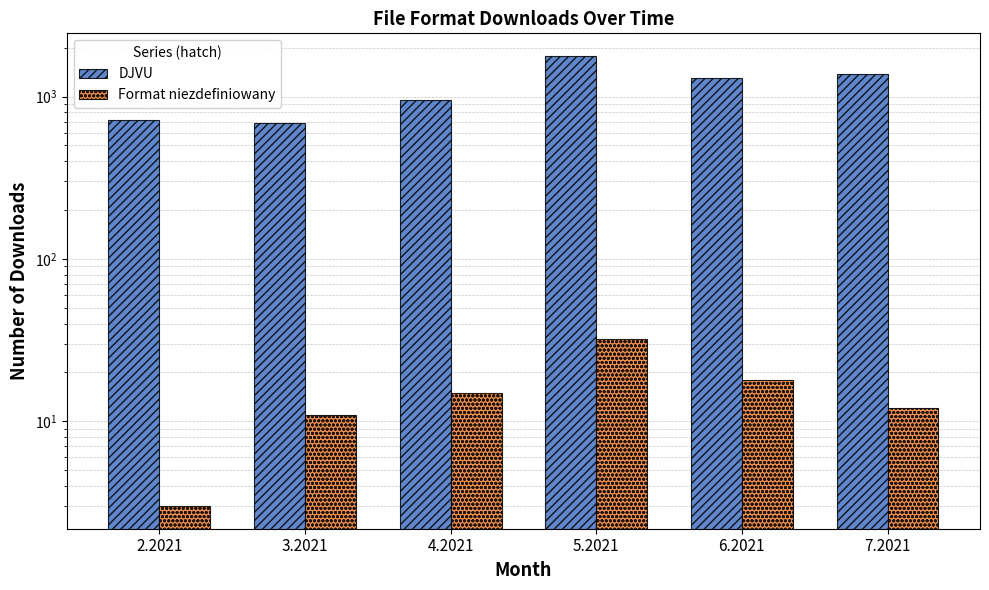

What are all the series names shown in the legend?

DJVU, Format niezdefiniowany